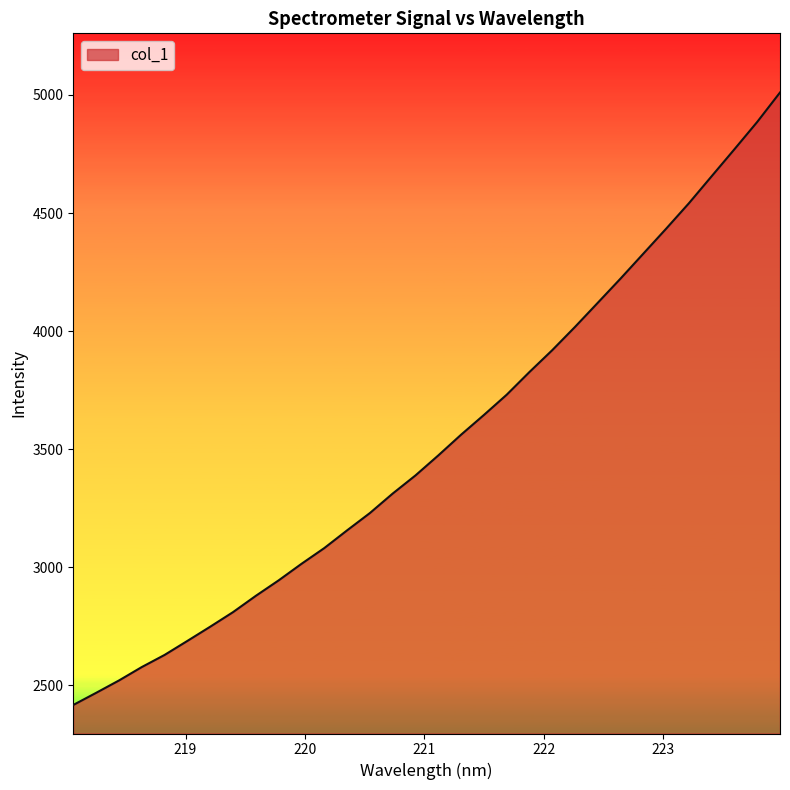

What is the difference between the maximum and minimum values?

2593.0